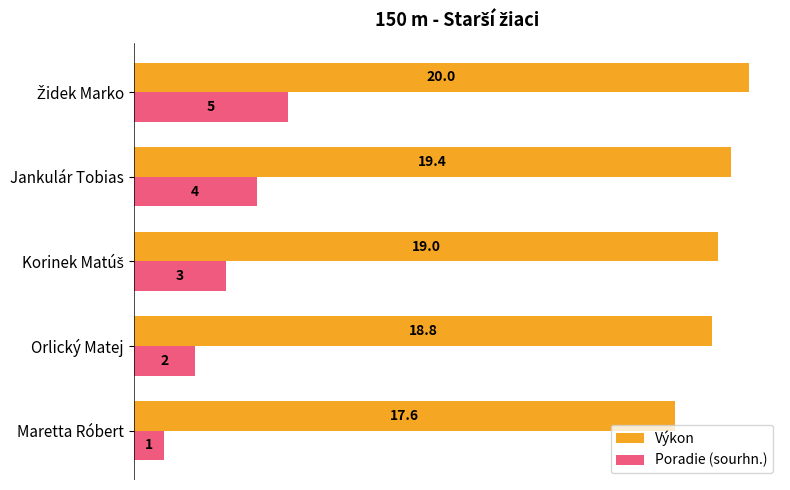

Count the number of data series in this chart.

2